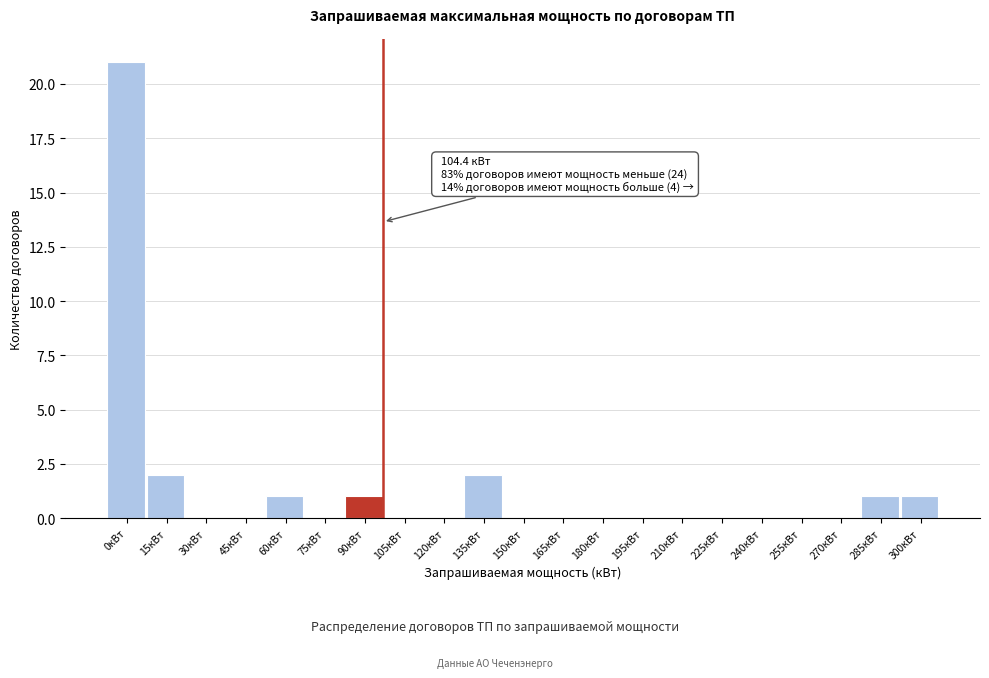

Reading left to right, transcribe all the data shown in this chart.

0кВт=21	15кВт=2	30кВт=0	45кВт=0	60кВт=1	75кВт=0	90кВт=1	105кВт=0	120кВт=0	135кВт=2	150кВт=0	165кВт=0	180кВт=0	195кВт=0	210кВт=0	225кВт=0	240кВт=0	255кВт=0	270кВт=0	285кВт=1	300кВт=1